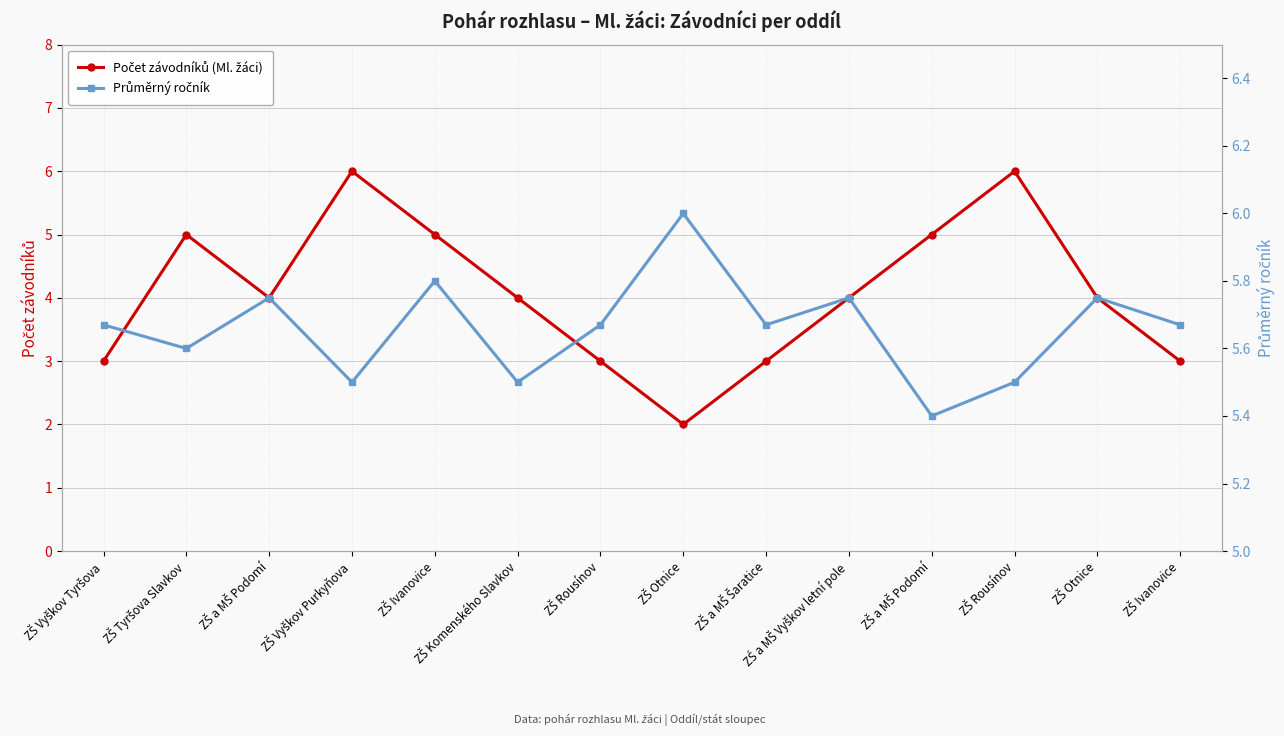

At which category does Počet závodníků (Ml. žáci) reach its first local valley?

ZŠ a MŠ Podomí